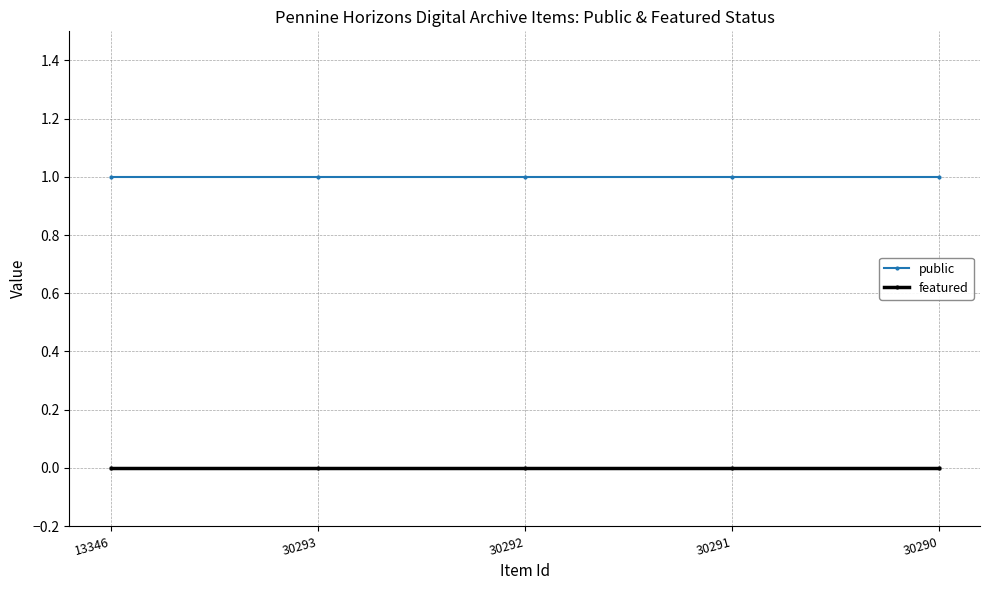

True or false: public and featured intersect in this chart.

False